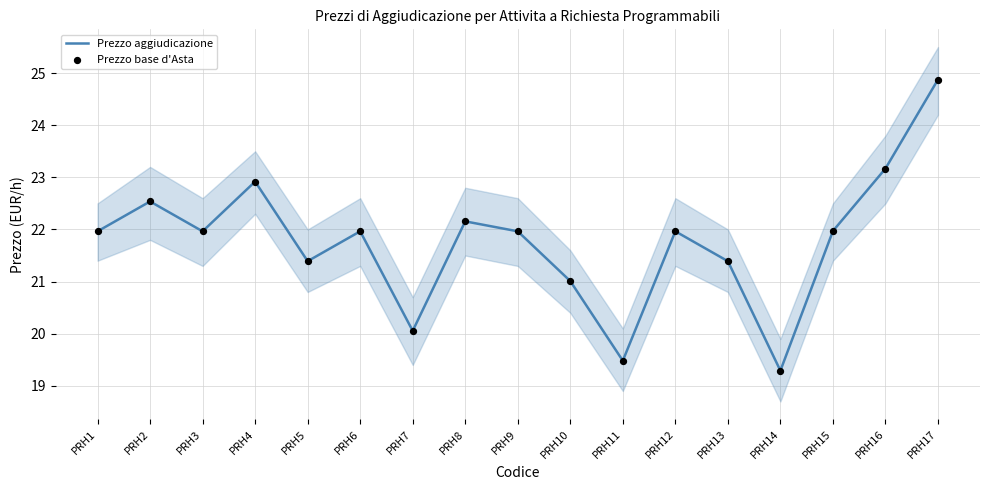

Which series contains the highest Y value?

Prezzo aggiudicazione